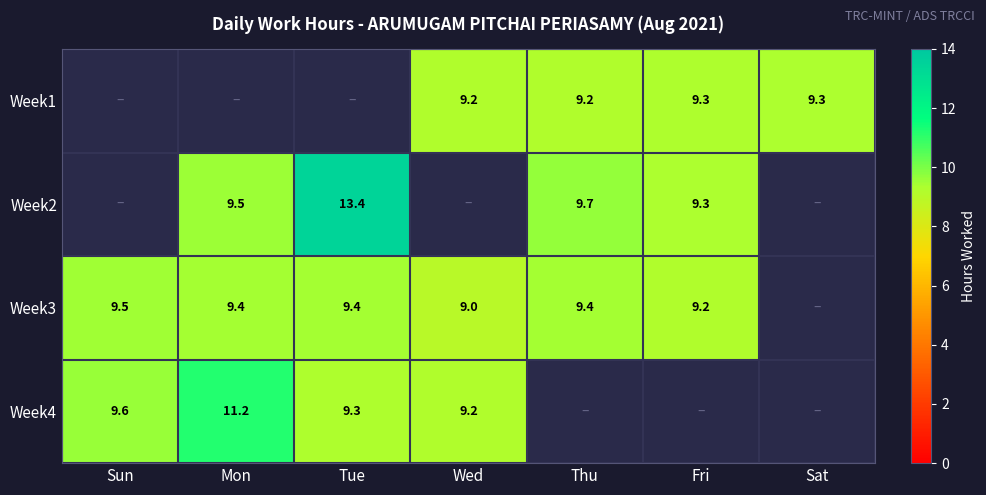

True or false: Week1 has a value of 9.2 at Wed.

True